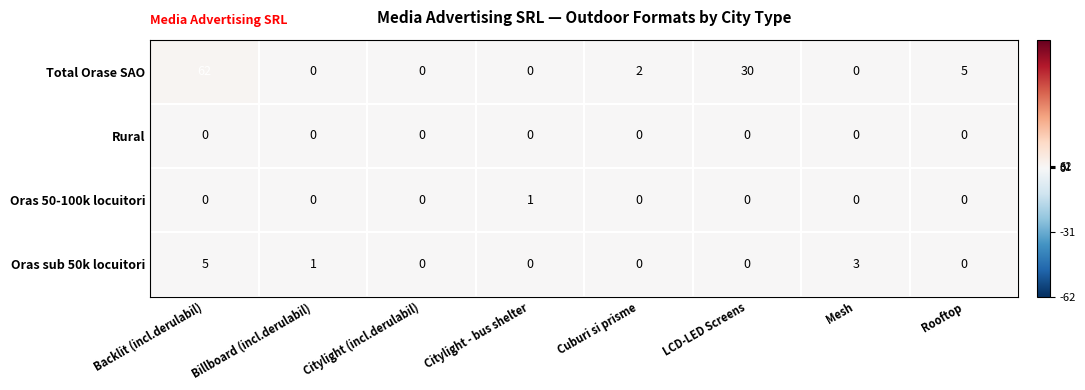

Which series has the widest spread of values?

Total Orase SAO